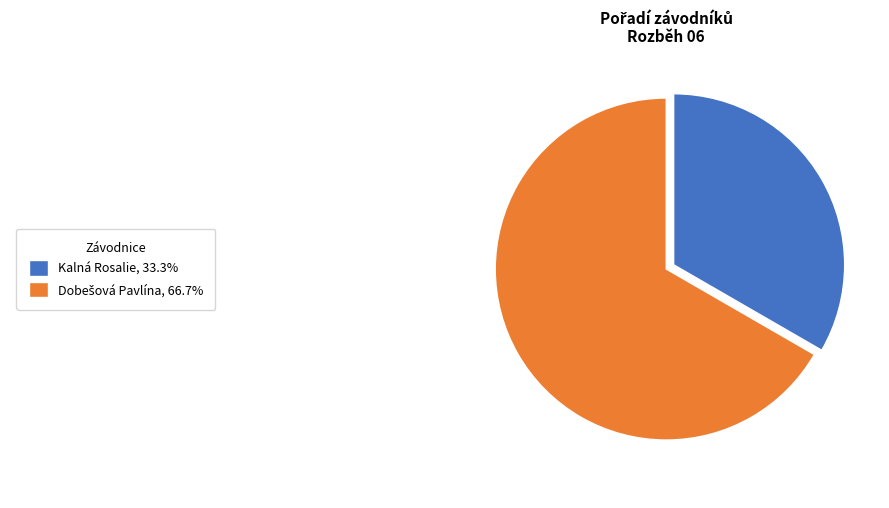

Is there a majority slice in this chart?

Yes